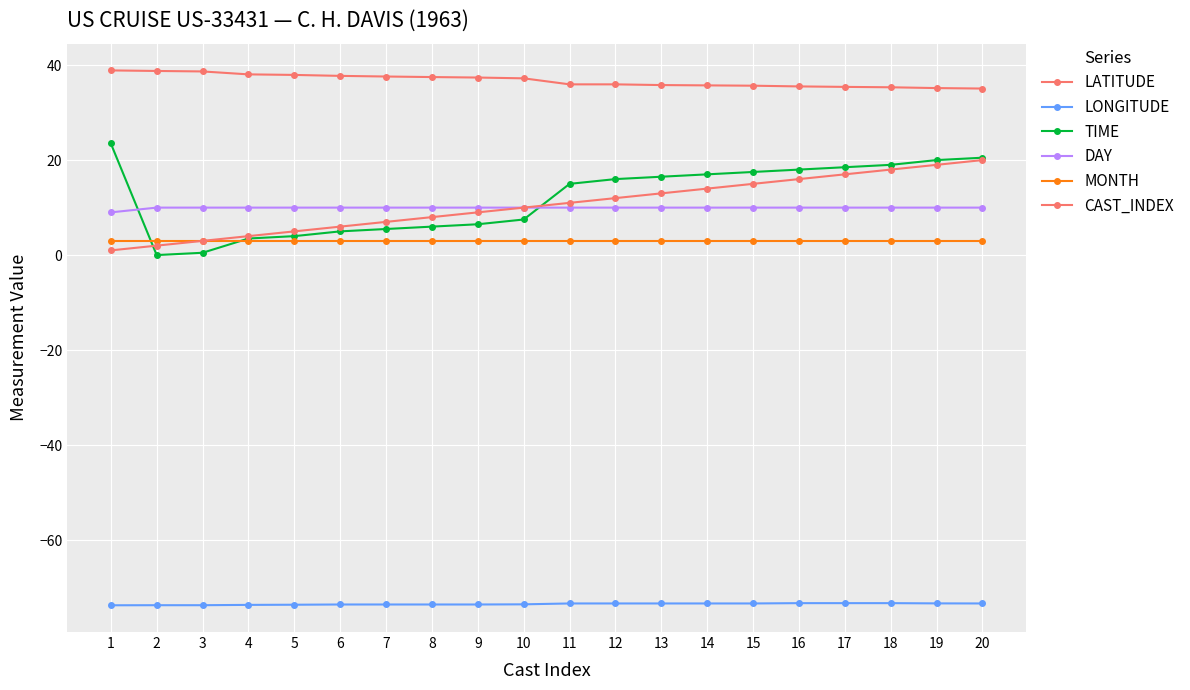

Between 3 and 4, which series saw the biggest shift?

TIME